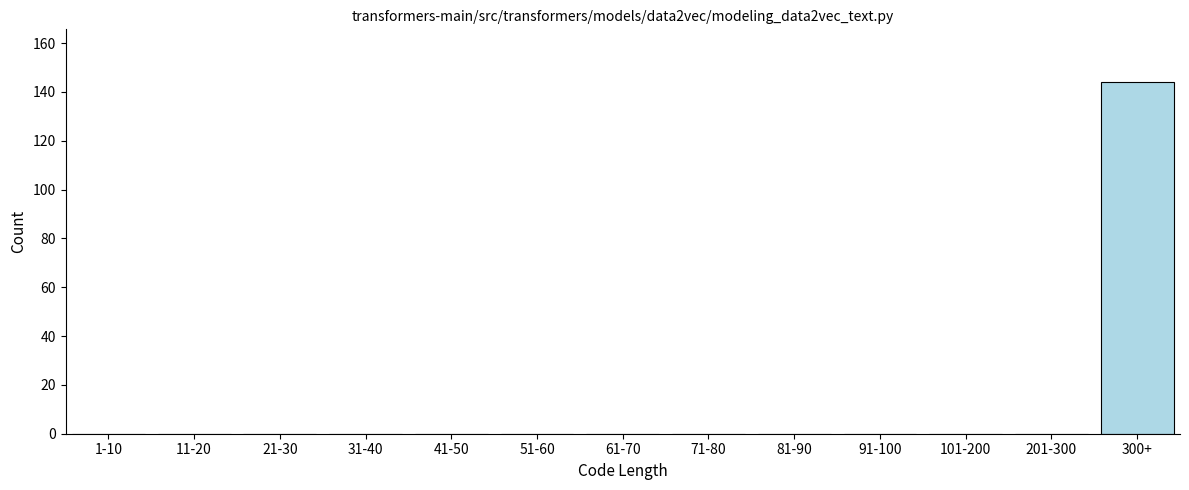

Reading left to right, extract all data points from this chart.

1-10=0	11-20=0	21-30=0	31-40=0	41-50=0	51-60=0	61-70=0	71-80=0	81-90=0	91-100=0	101-200=0	201-300=0	300+=144